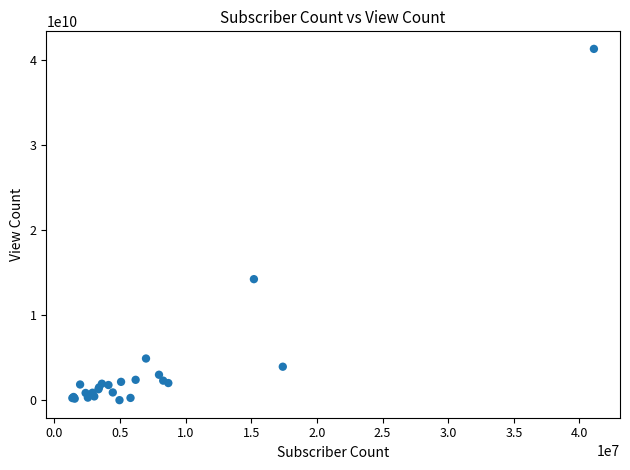

What Y value in the scatter plot is closest to 20666112760?

14240534788